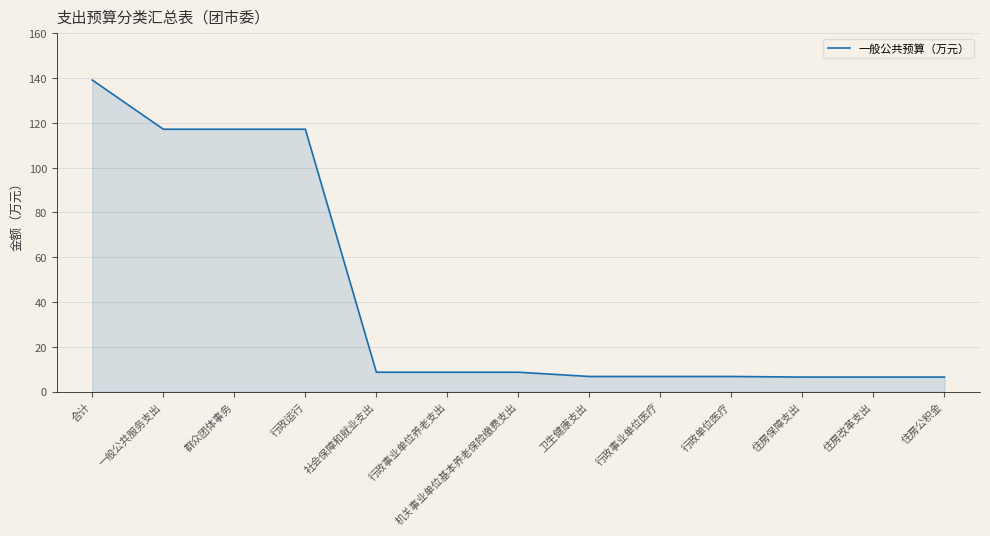

What value does the data have at 住房保障支出?

6.5